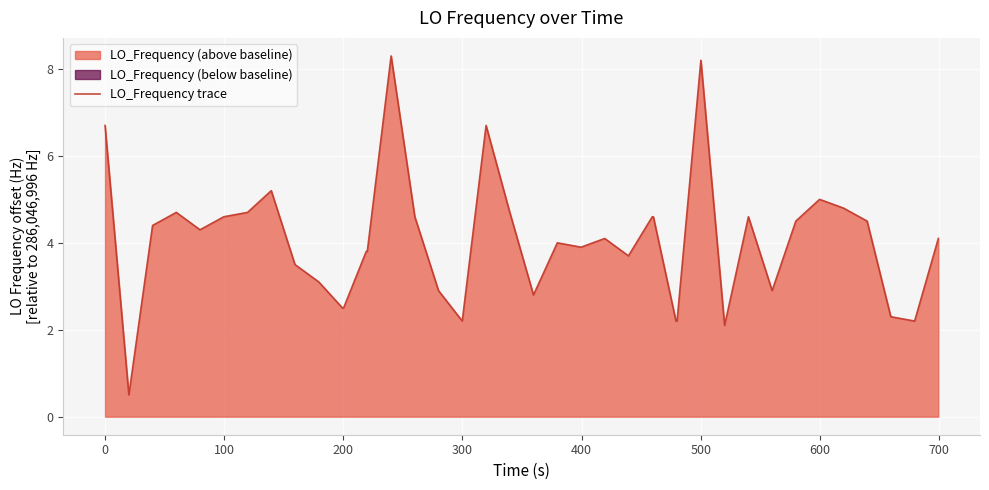

What is the smallest value displayed?

0.5